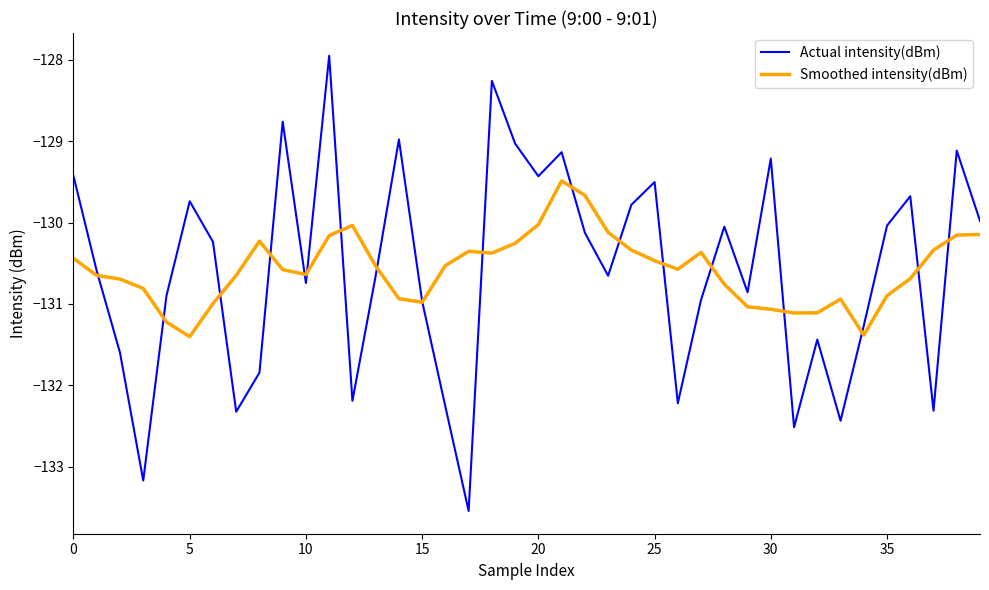

At how many categories does at least one series exceed -131?

37